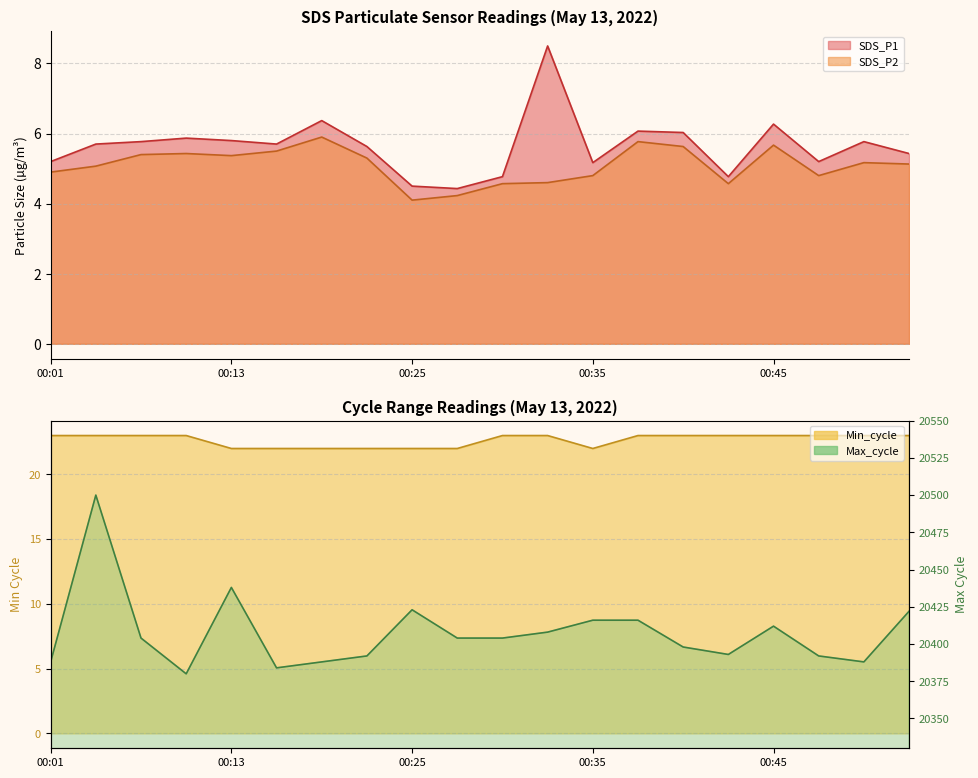

What is the sum of all Min_cycle values?

453.0